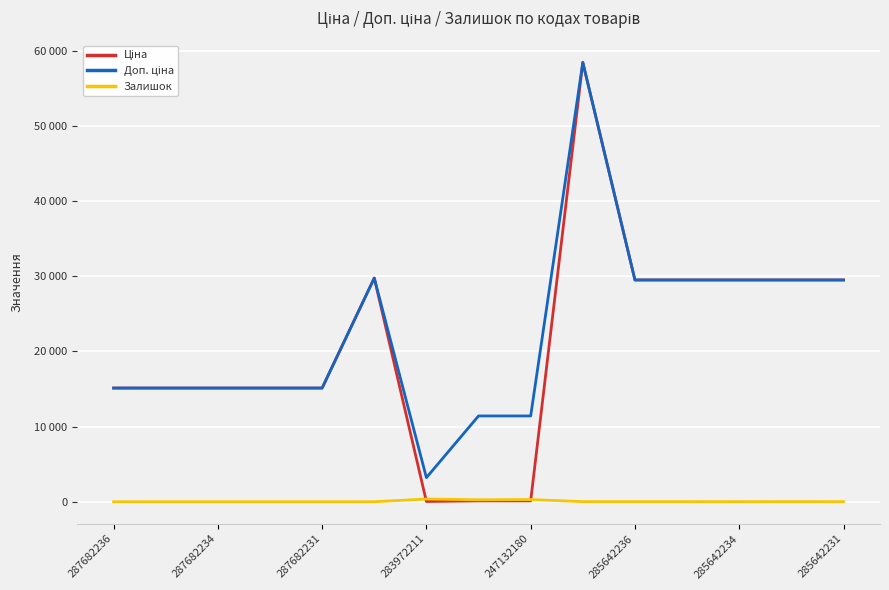

Does the chart have visible grid lines?

Yes